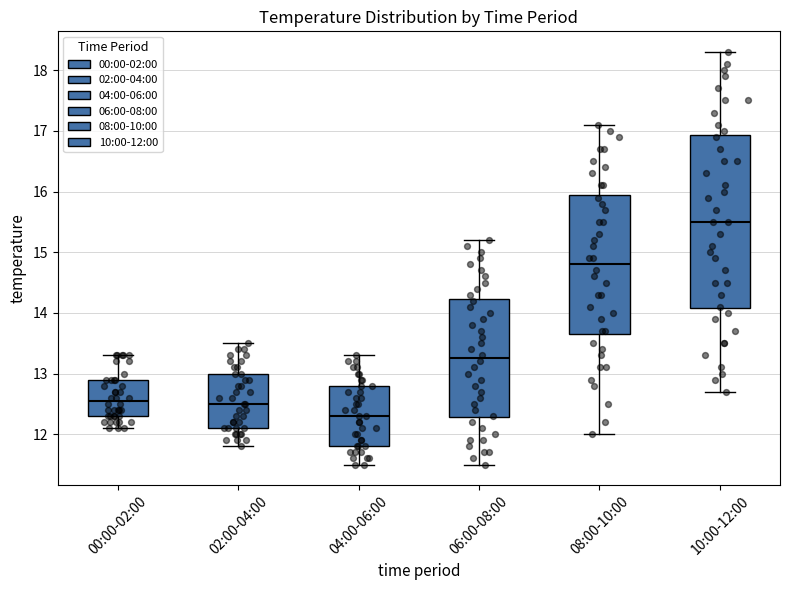

Reading left to right, read every box against the y-axis: the position of its median line, the range the box covers, and the ends of its whiskers. The values are not printed on the chart, so give them approximately, as read against the axis.

00:00-02:00: median 12.6, box 12.3 to 12.9, whiskers 12.1 to 13.3
02:00-04:00: median 12.5, box 12.1 to 13.0, whiskers 11.8 to 13.5
04:00-06:00: median 12.3, box 11.8 to 12.8, whiskers 11.5 to 13.3
06:00-08:00: median 13.3, box 12.3 to 14.2, whiskers 11.5 to 15.2
08:00-10:00: median 14.8, box 13.7 to 16.0, whiskers 12.0 to 17.1
10:00-12:00: median 15.5, box 14.1 to 16.9, whiskers 12.7 to 18.3